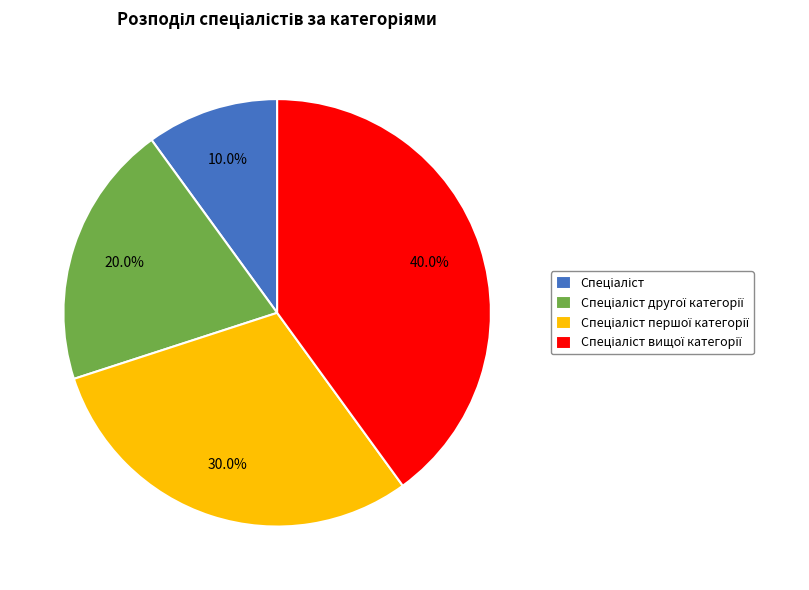

Is there a majority slice in this chart?

No